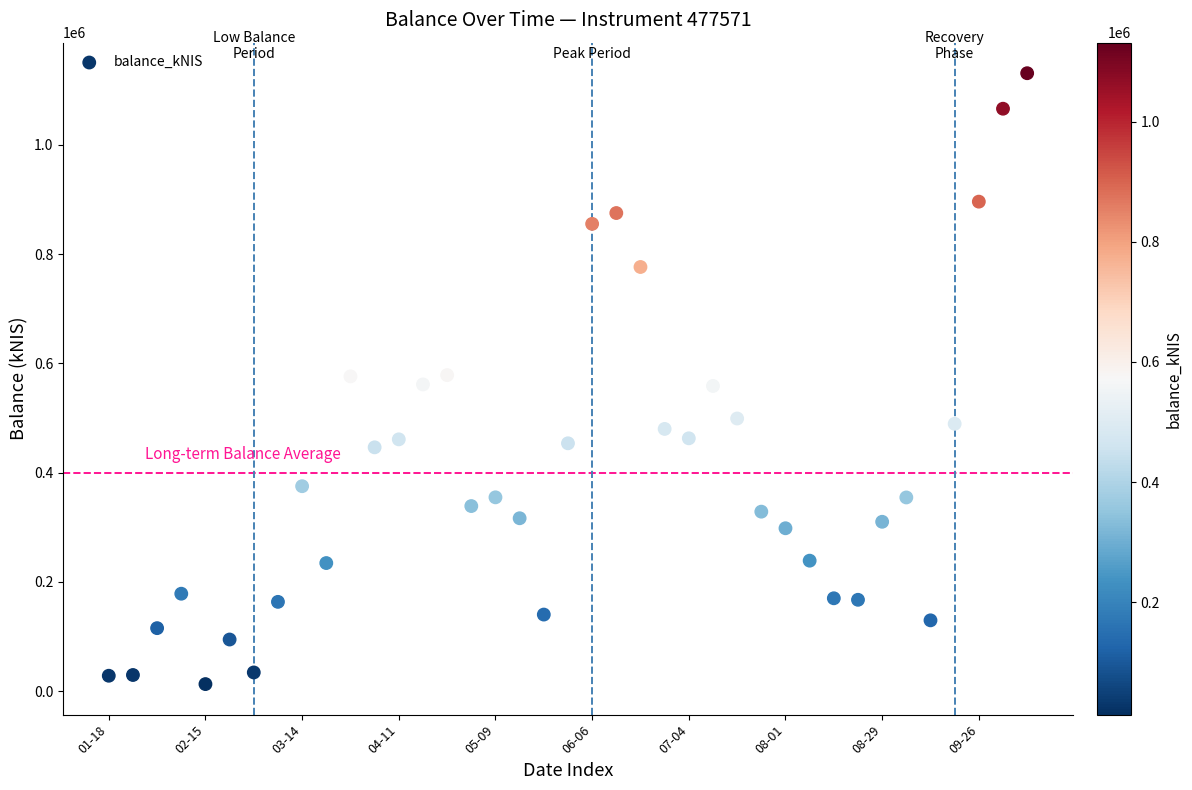

What is the range of Y values (max minus min)?

1118510.7